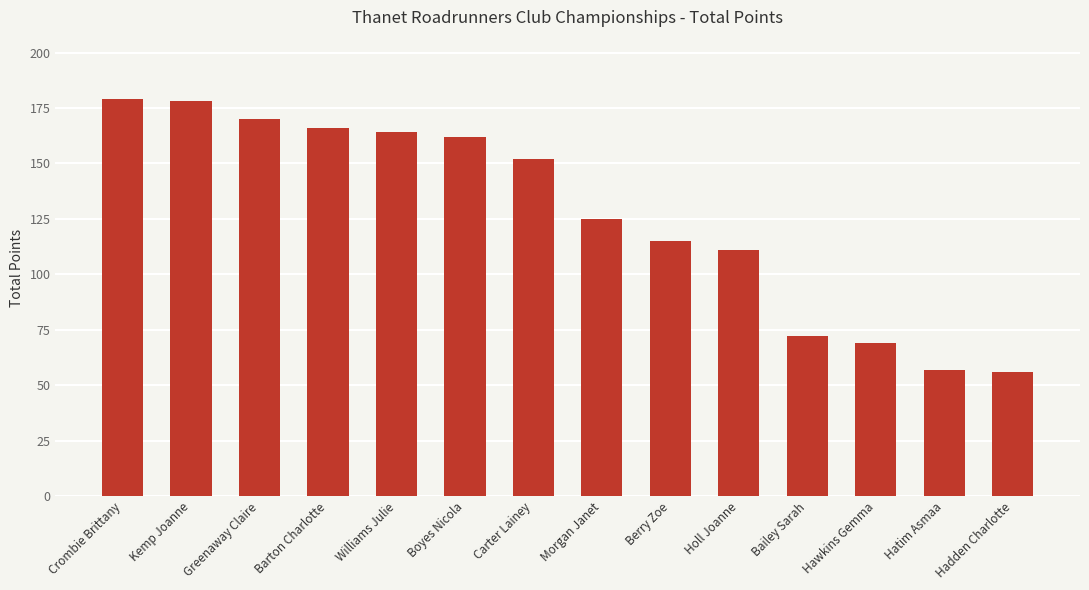

How many series are shown in this chart?

1